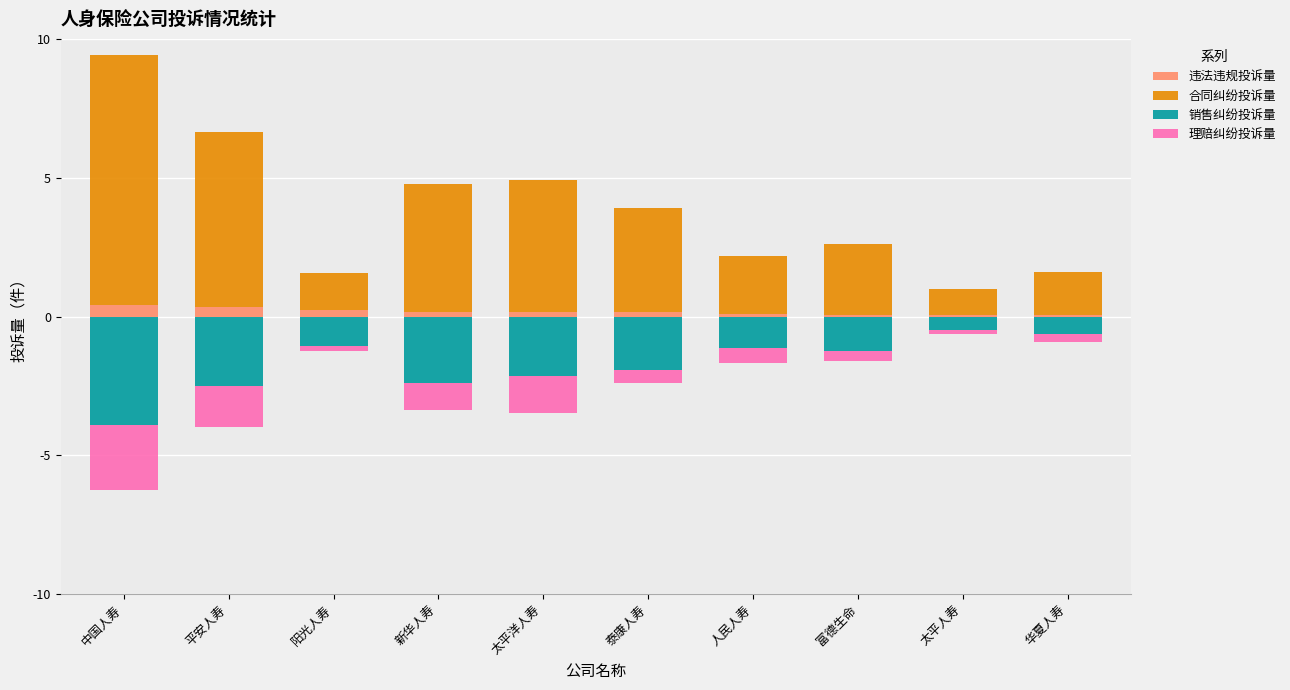

What position from the right is 人民人寿?

4